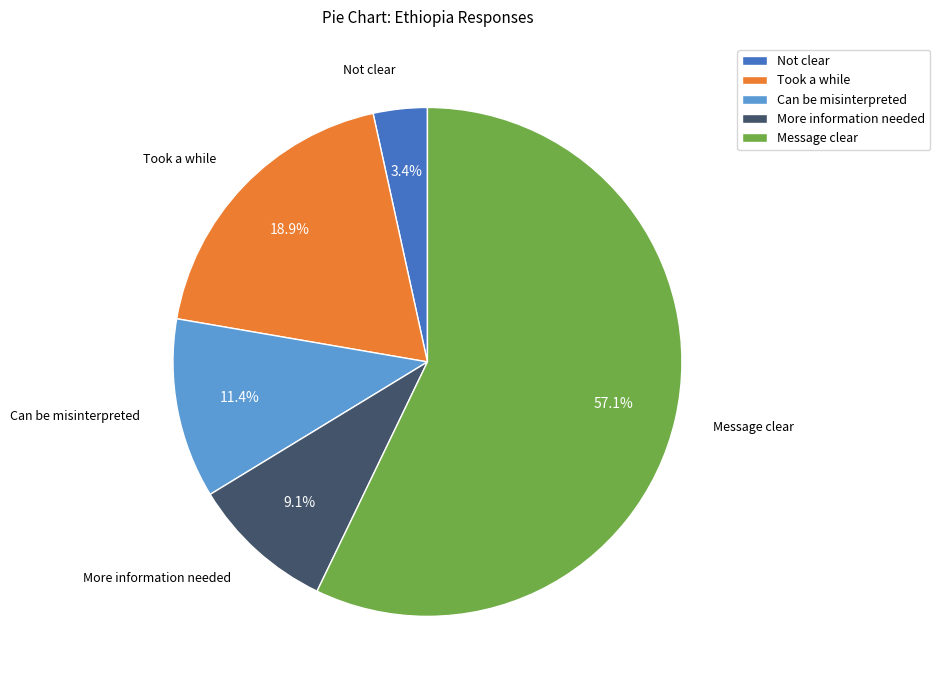

Do Not clear and Took a while together represent more than half of the pie?

No